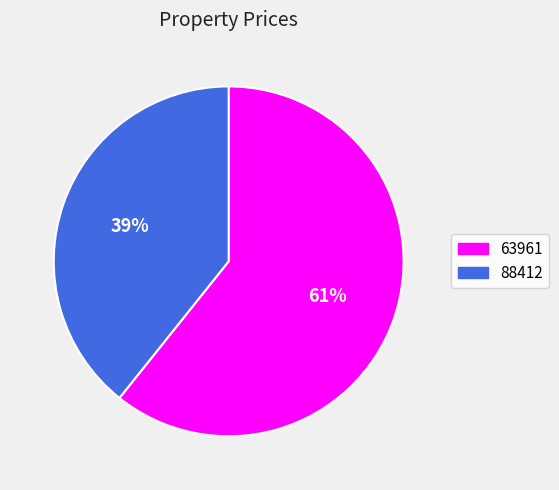

True or false: 63961 accounts for 61% of the total.

True